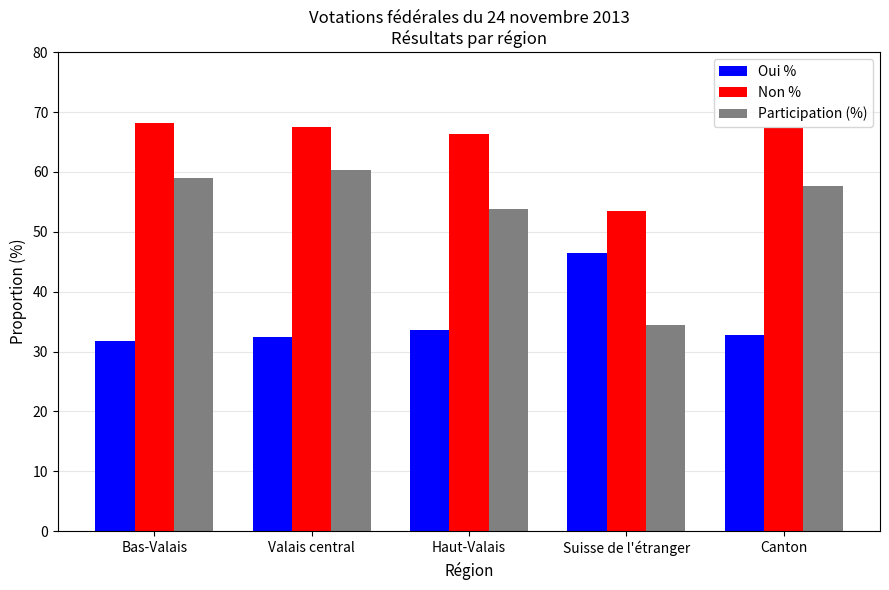

Which series has the widest spread of values?

Participation (%)